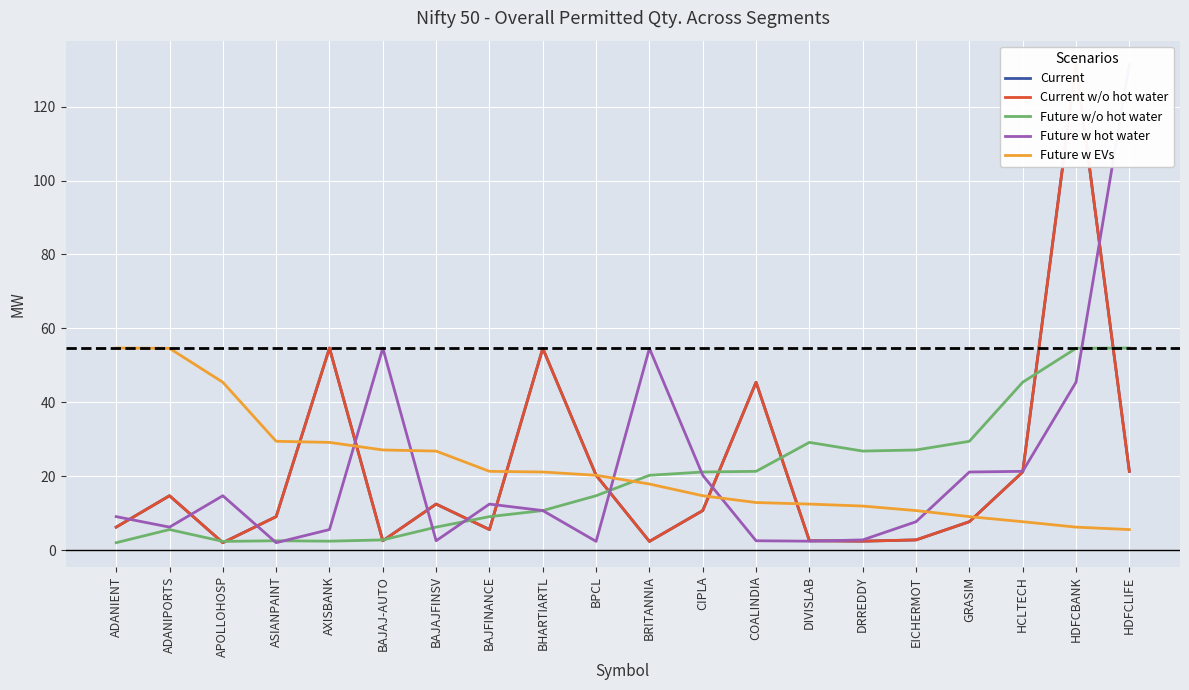

Is the value of Current w/o hot water at EICHERMOT greater than the value of Current at BPCL?

No